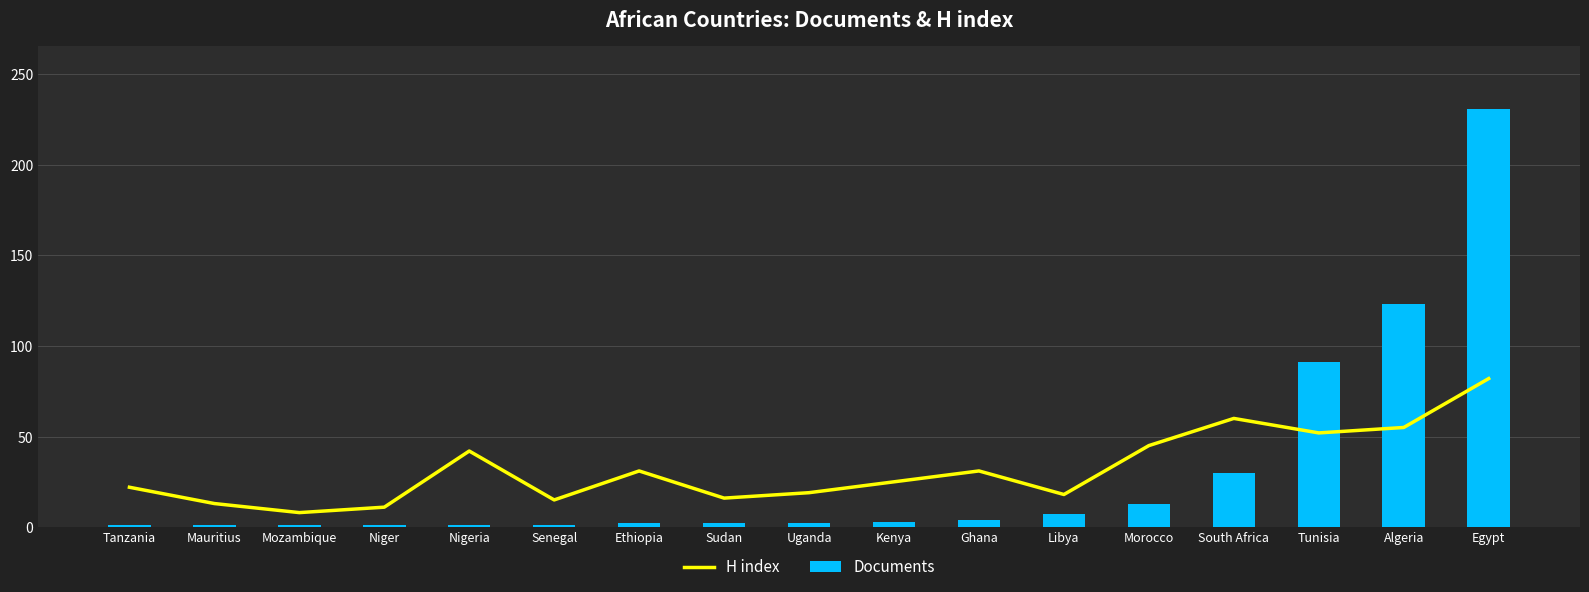

What is the value of the Documents bar at the 2nd from the left?

1